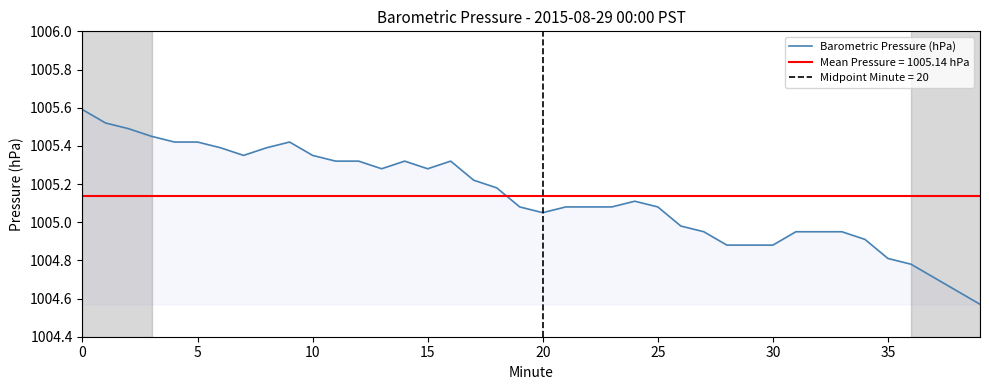

Reading left to right, list all the values displayed in this chart.

1005.6	1005.5	1005.5	1005.5	1005.4	1005.4	1005.4	1005.4	1005.4	1005.4	1005.4	1005.3	1005.3	1005.3	1005.3	1005.3	1005.3	1005.2	1005.2	1005.1	1005.0	1005.1	1005.1	1005.1	1005.1	1005.1	1005.0	1005.0	1004.9	1004.9	1004.9	1005.0	1005.0	1005.0	1004.9	1004.8	1004.8	1004.7	1004.6	1004.6